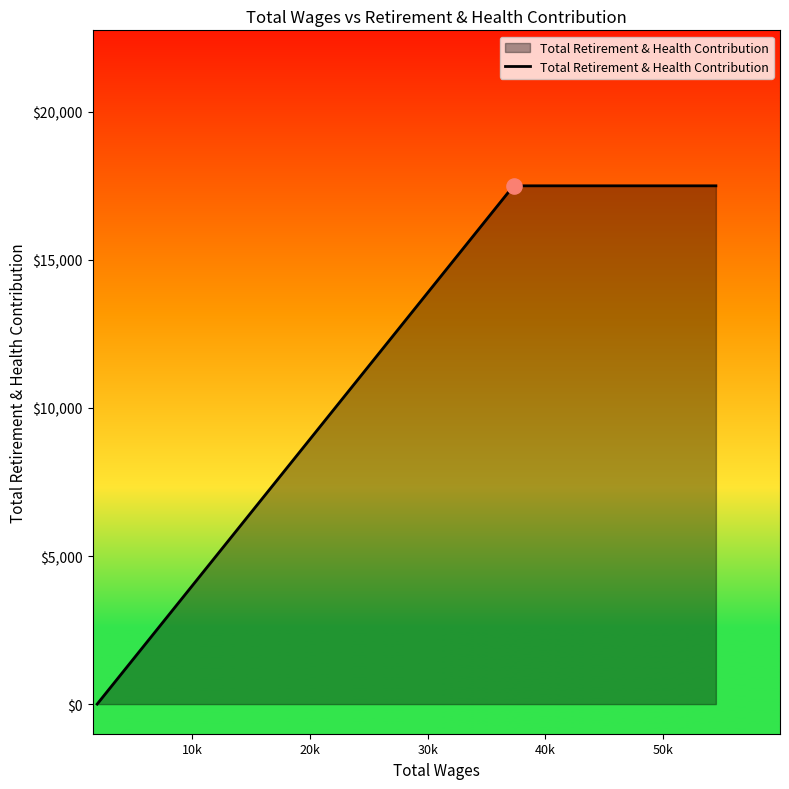

True or false: there are more than 1 points higher than both neighbors.

False